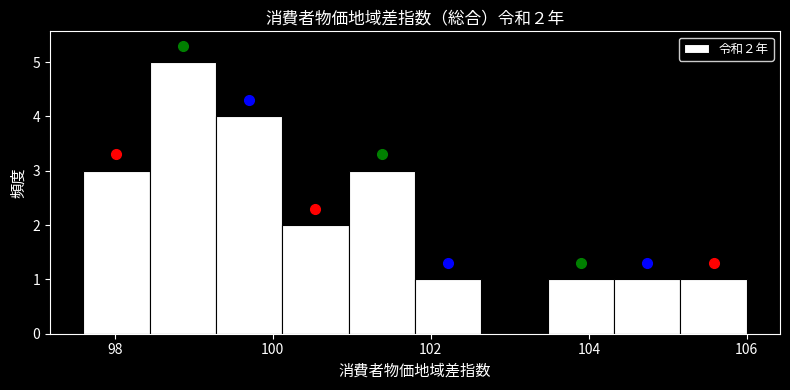

Over which range of the x-axis is the bar tallest?

98.44 to 99.28